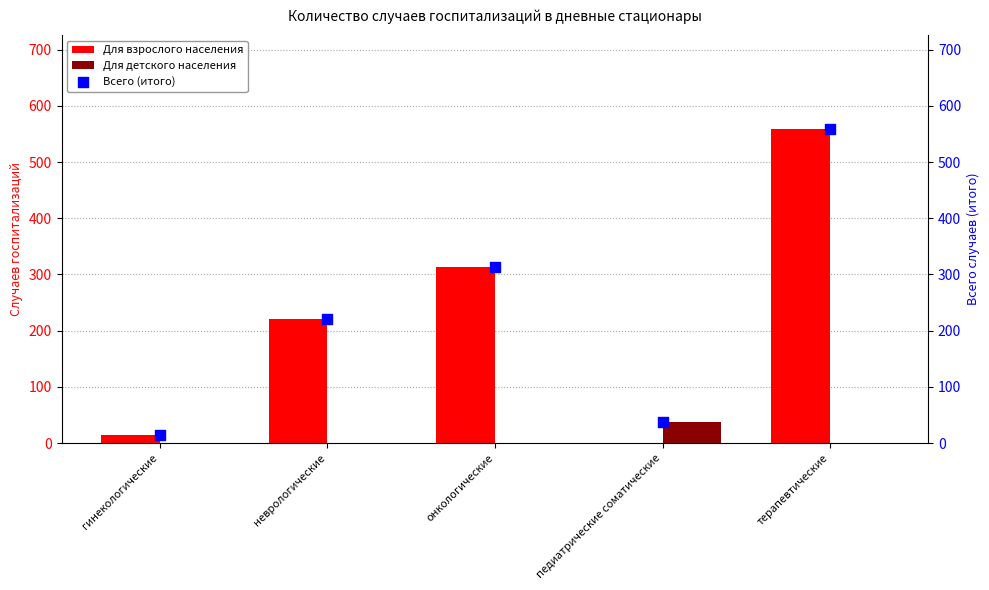

Which series has the largest Y range (max minus min)?

Для взрослого населения